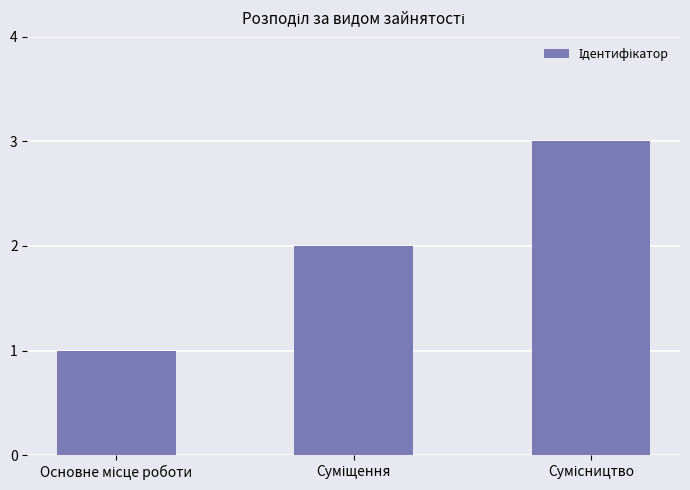

What is the sum of all values?

6